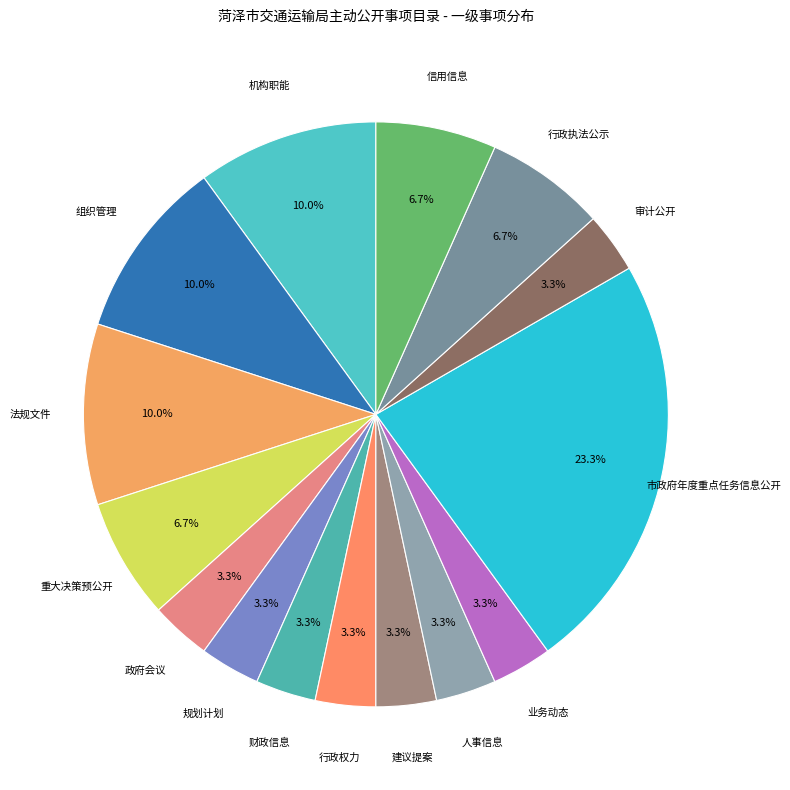

Between 法规文件 and 业务动态, which is larger?

法规文件